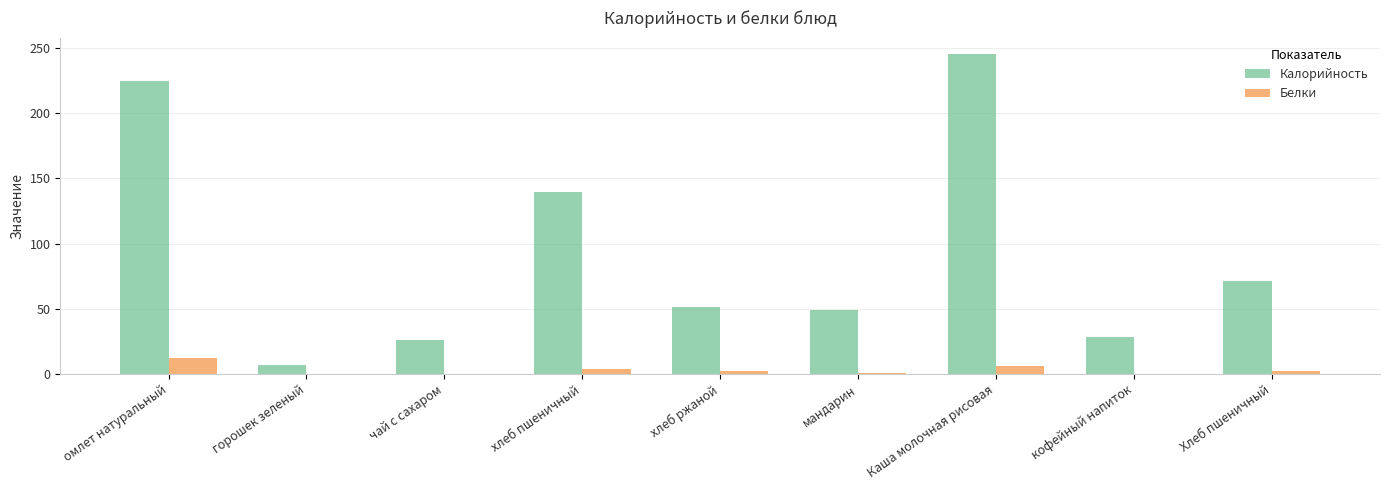

Are the bars grouped side by side (vs. stacked)?

Yes